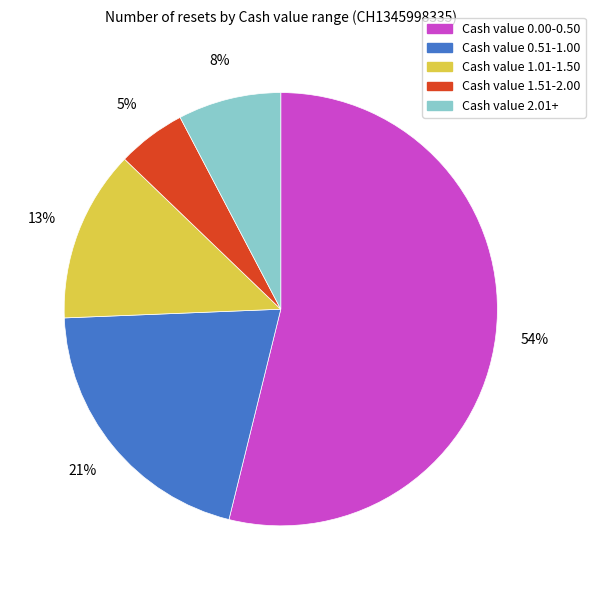

To the nearest percent, what is the difference between the largest and smallest slice percentages?

49%